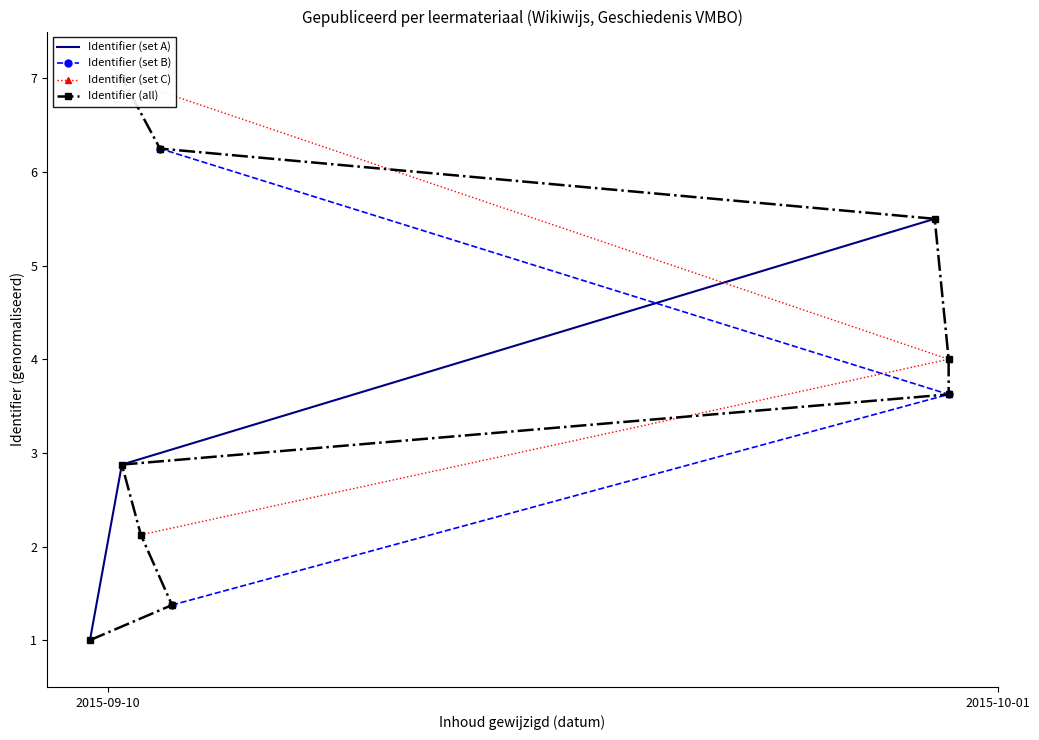

What is the maximum value for Identifier (set A)?

5.5